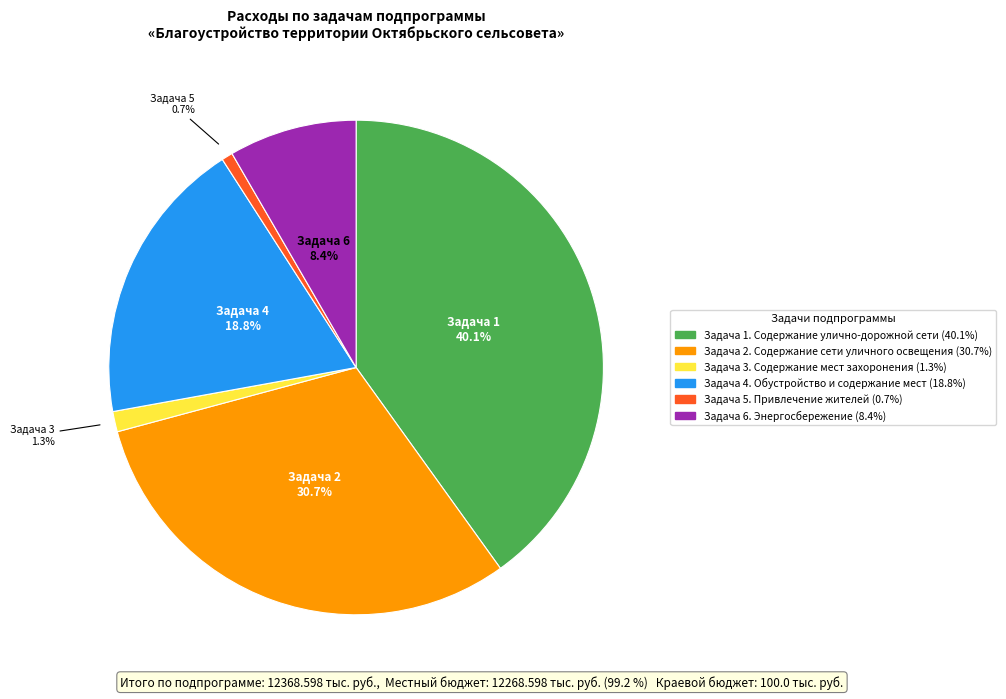

What percentage is the Задача 5. Привлечение жителей slice, to the nearest percent?

1%